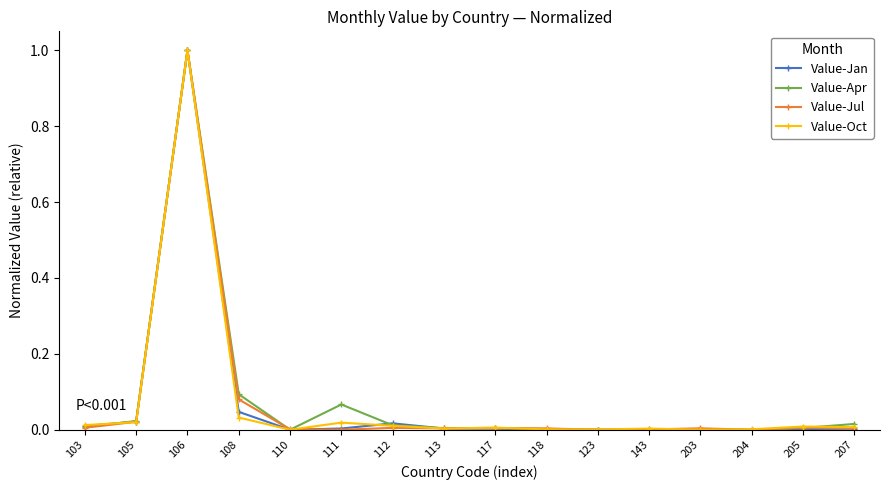

What is the difference between the maximum and minimum values in the Value-Jan series?

1.0